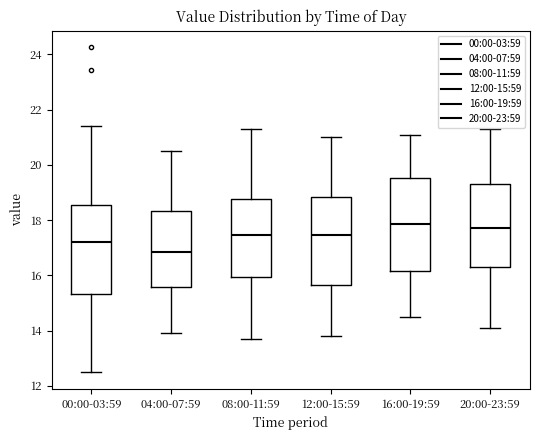

Where does the upper whisker of the box for 00:00-03:59 end on the y-axis? The values are not printed on the chart, so give them approximately, as read against the axis.

21.4